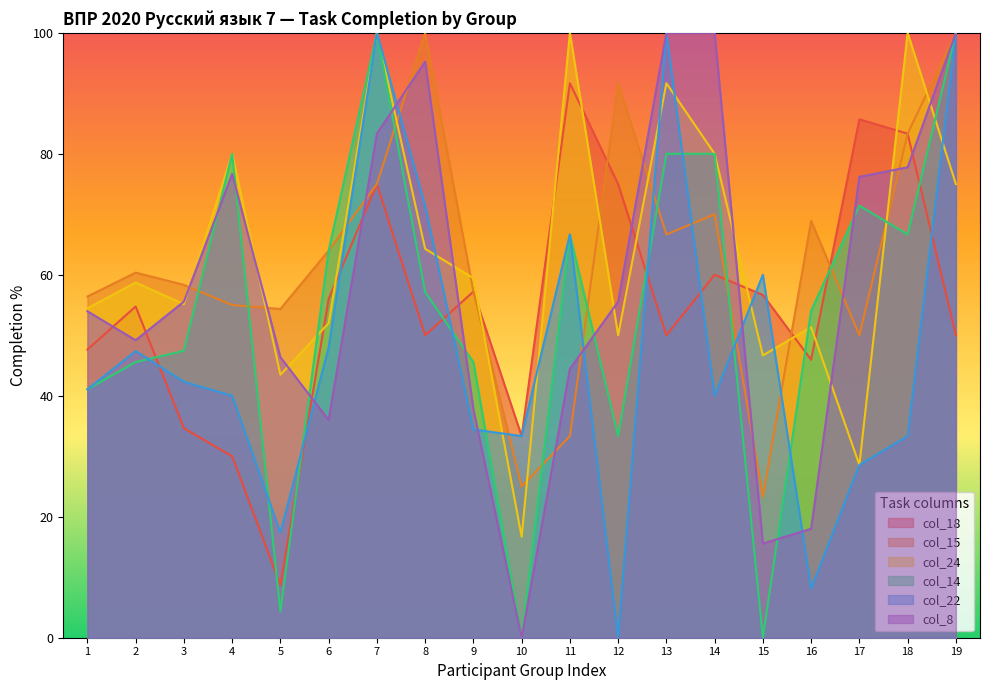

Between 12 and 1, which is larger?

12